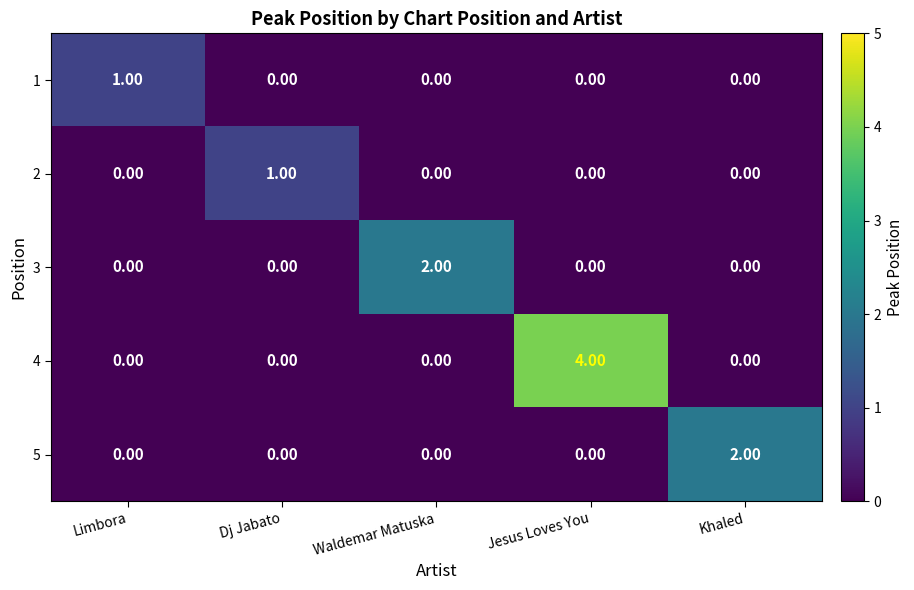

At which category does the chart reach its peak across all series?

Jesus Loves You